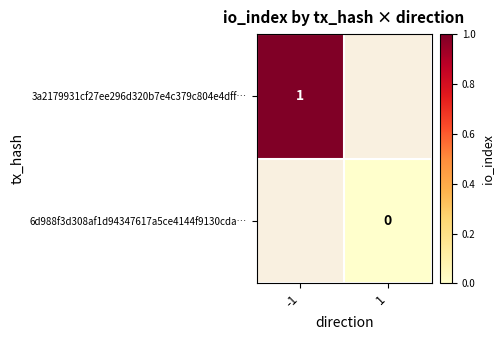

Is it true that 3a2179931cf27ee296d320b7e4c379c804e4dff… equals 2 at -1?

False